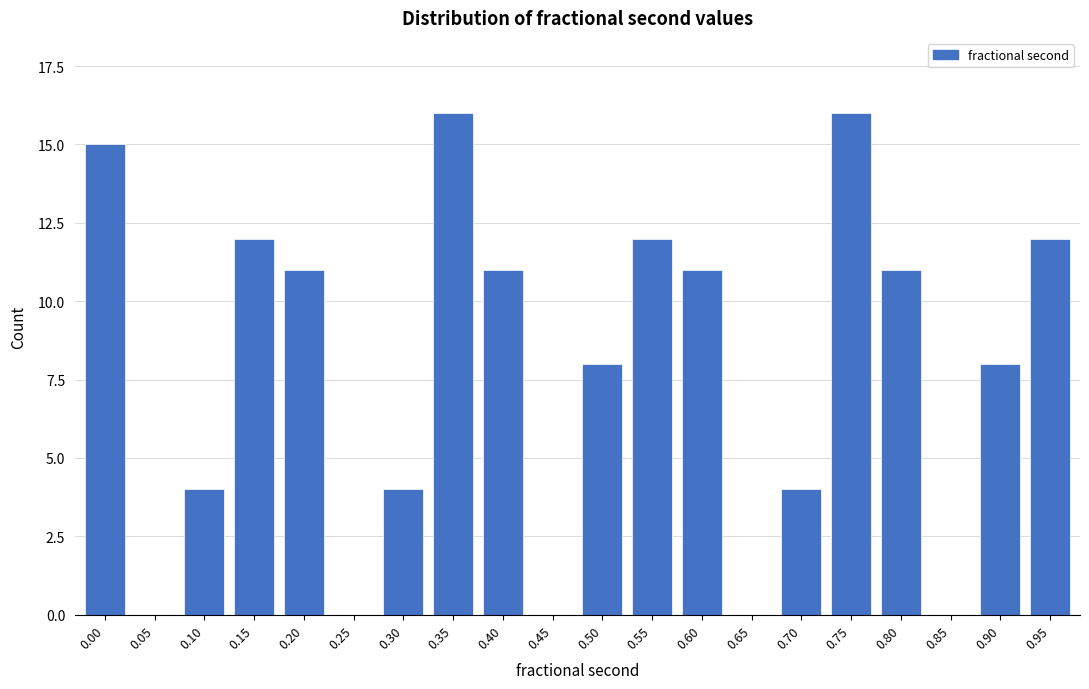

Reading left to right, list all the values displayed in this chart.

0.00=15	0.05=0	0.10=4	0.15=12	0.20=11	0.25=0	0.30=4	0.35=16	0.40=11	0.45=0	0.50=8	0.55=12	0.60=11	0.65=0	0.70=4	0.75=16	0.80=11	0.85=0	0.90=8	0.95=12